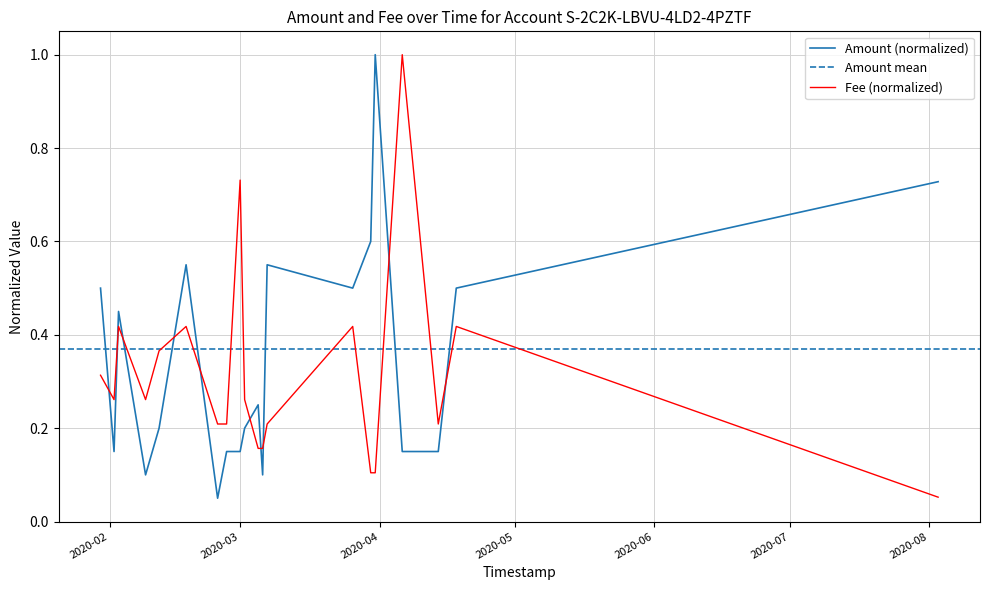

Which series has the largest range (max minus min)?

Amount